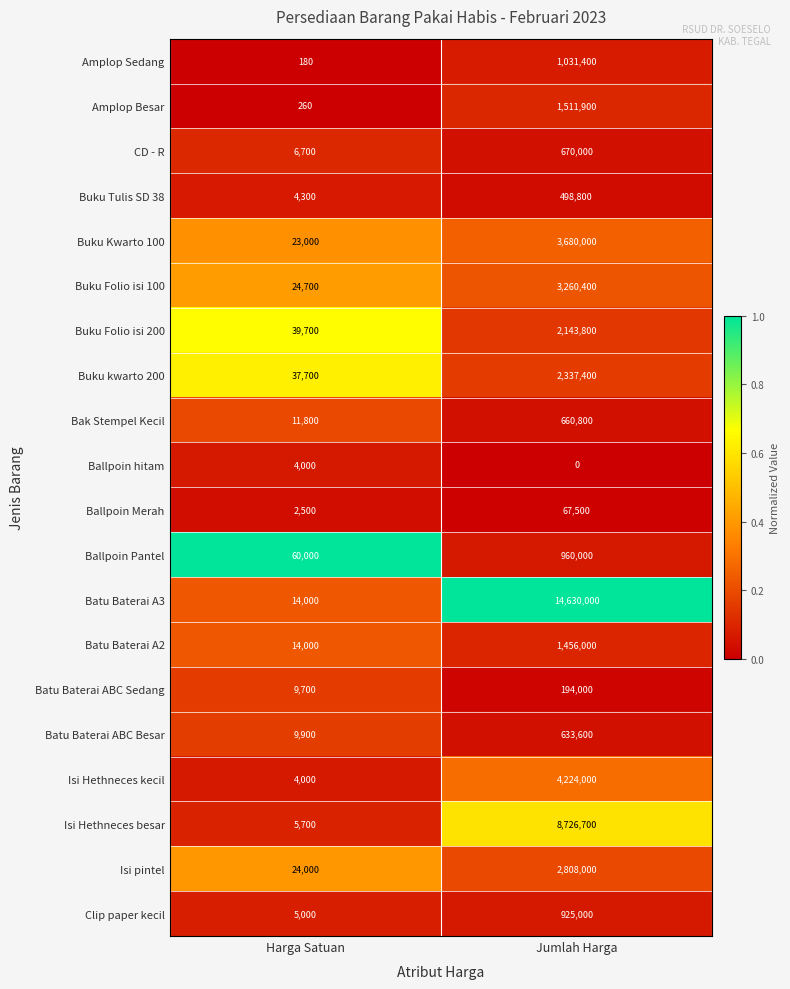

What is the difference between the highest and lowest values at Harga Satuan?

59820